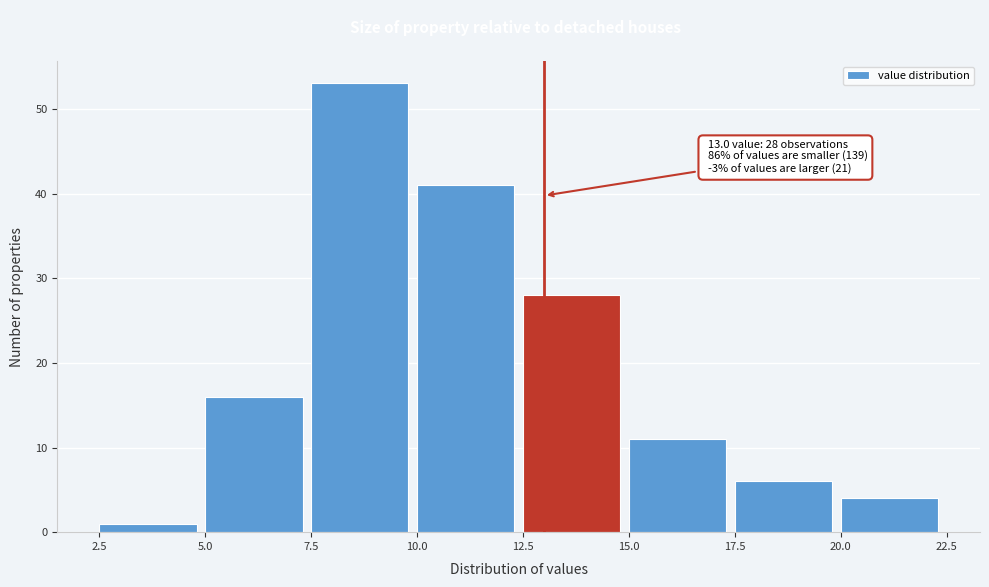

Which range on the x-axis has the tallest bar?

7.5 to 10.0